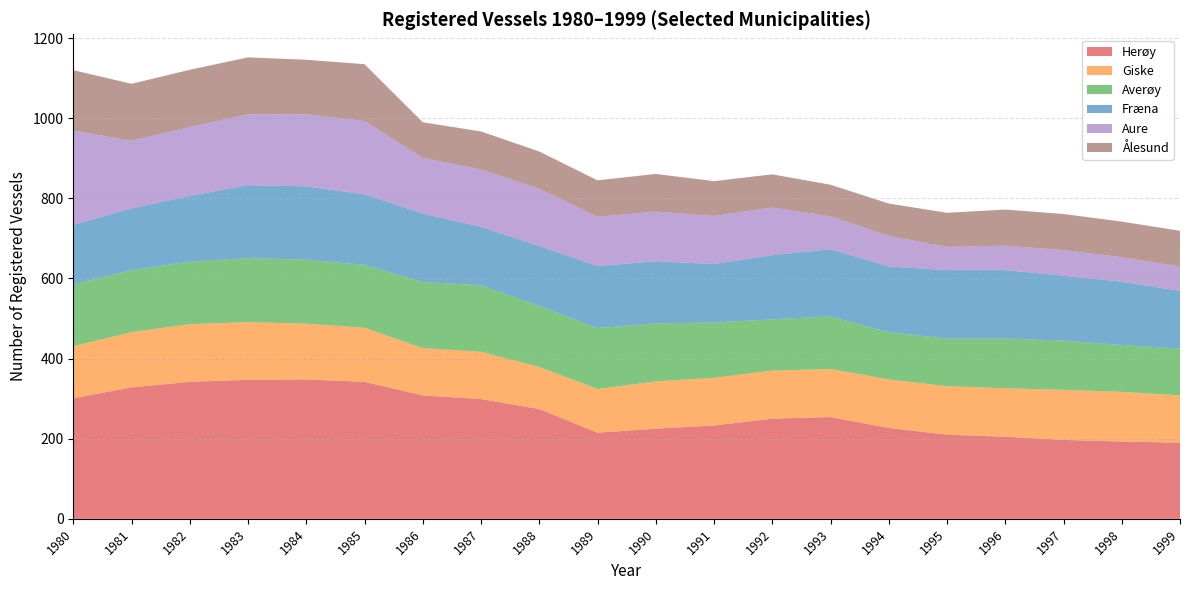

Reading left to right, list all the values displayed in this chart.

Herøy: 301	328	342	347	348	342	308	299	274	215	225	233	250	254	227	210	205	197	193	190
Giske: 130	138	144	144	139	135	118	118	105	109	118	119	120	120	121	121	121	125	124	118
Averøy: 154	155	156	160	160	157	165	166	153	152	145	138	128	131	118	119	124	123	117	117
Fræna: 149	154	164	182	183	176	171	146	149	155	155	146	160	168	164	171	171	162	158	144
Aure: 235	169	172	177	180	183	139	143	143	123	124	120	119	82	76	58	61	64	61	61
Ålesund: 151	142	143	142	136	142	89	95	93	91	94	87	83	79	81	85	90	90	89	89